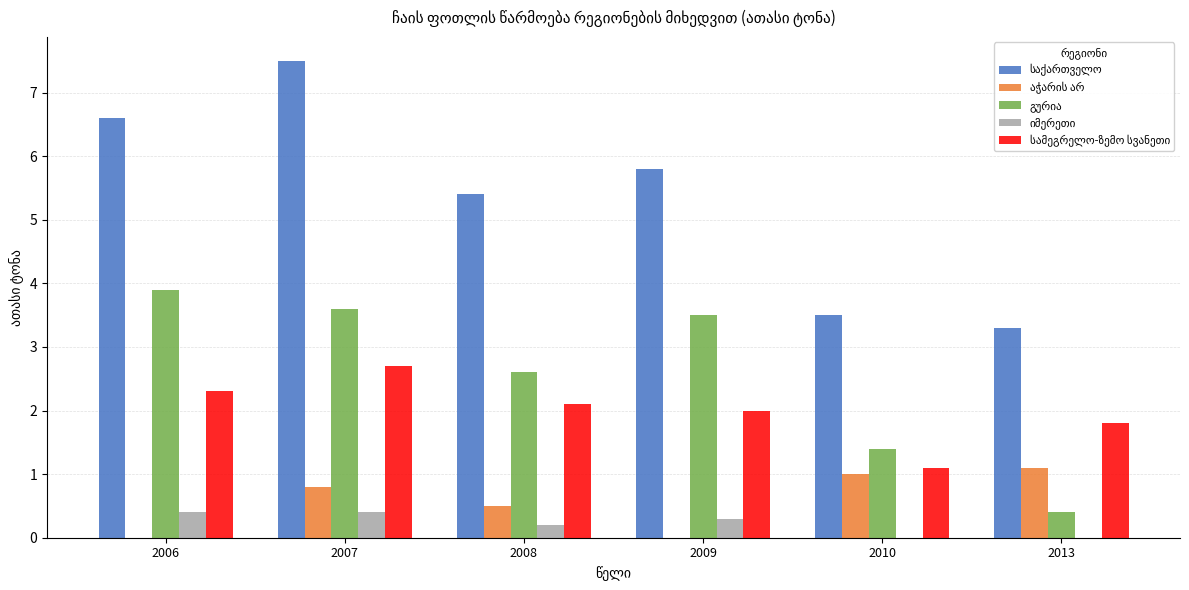

What is the maximum value shown in the chart?

7.5